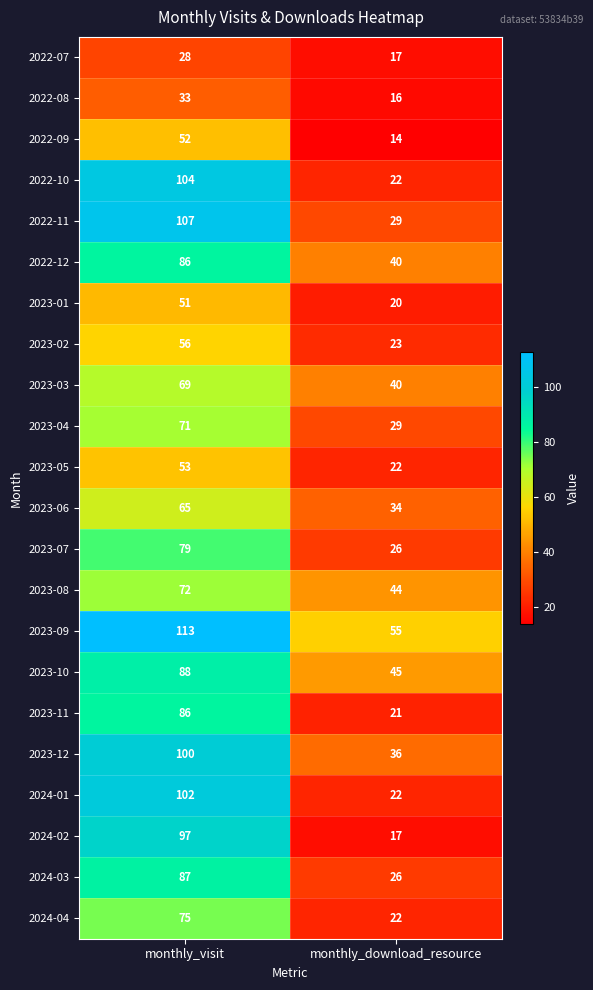

What is the sum of the 2022-07 values at monthly_visit and monthly_download_resource?

45